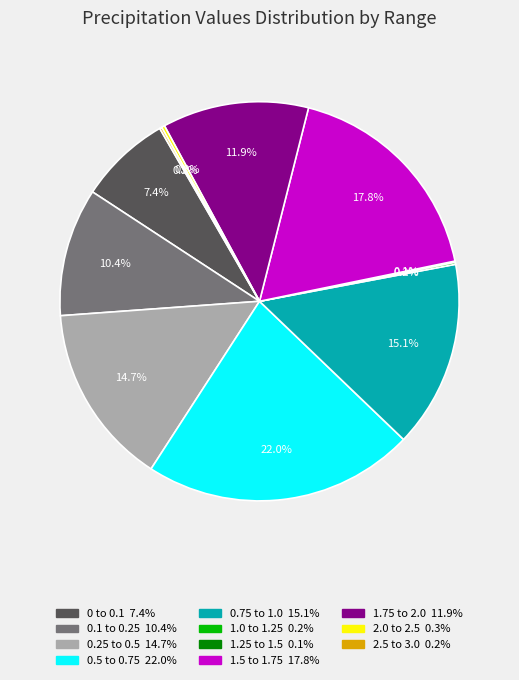

Is there any slice that represents more than half of the pie?

No